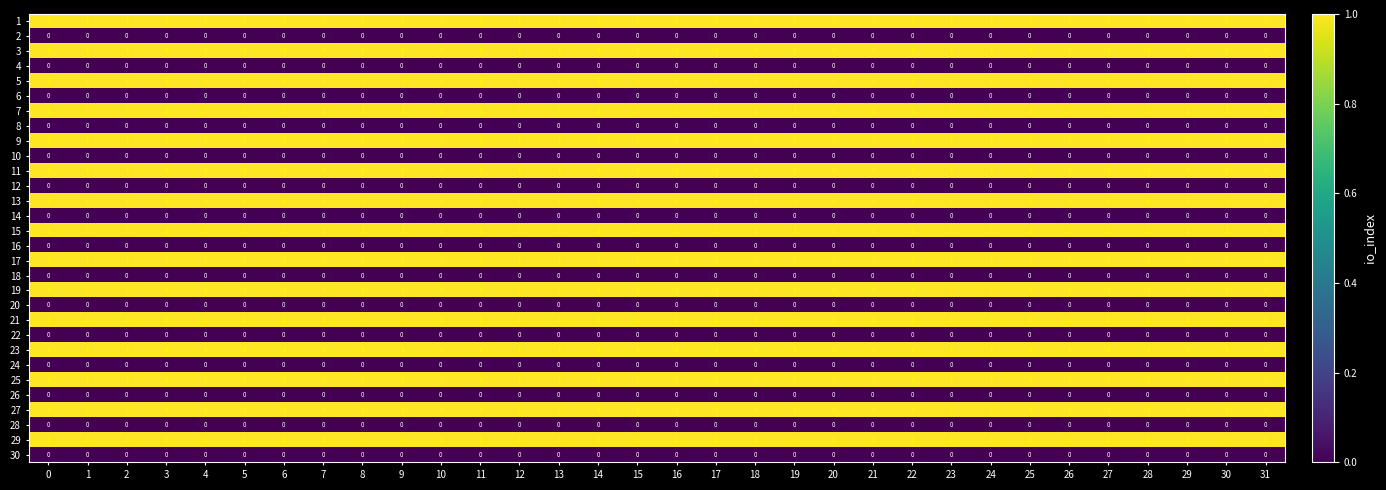

How many data points does each series have?

32